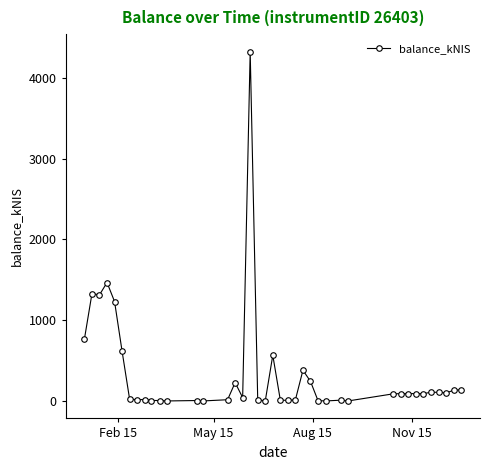

What is the maximum value shown in the chart?

4324.4